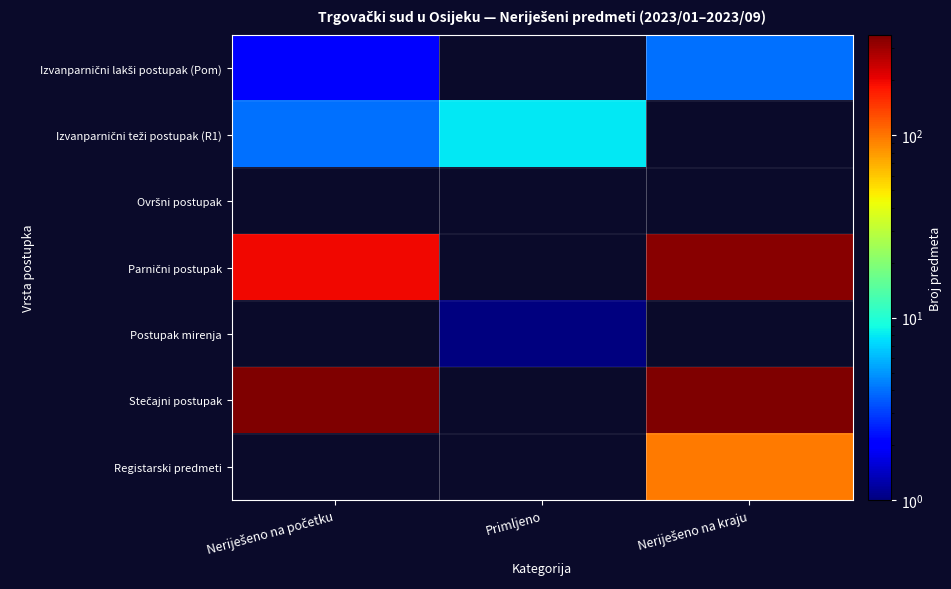

Read the Izvanparnični teži postupak (R1) value at Primljeno.

8.0